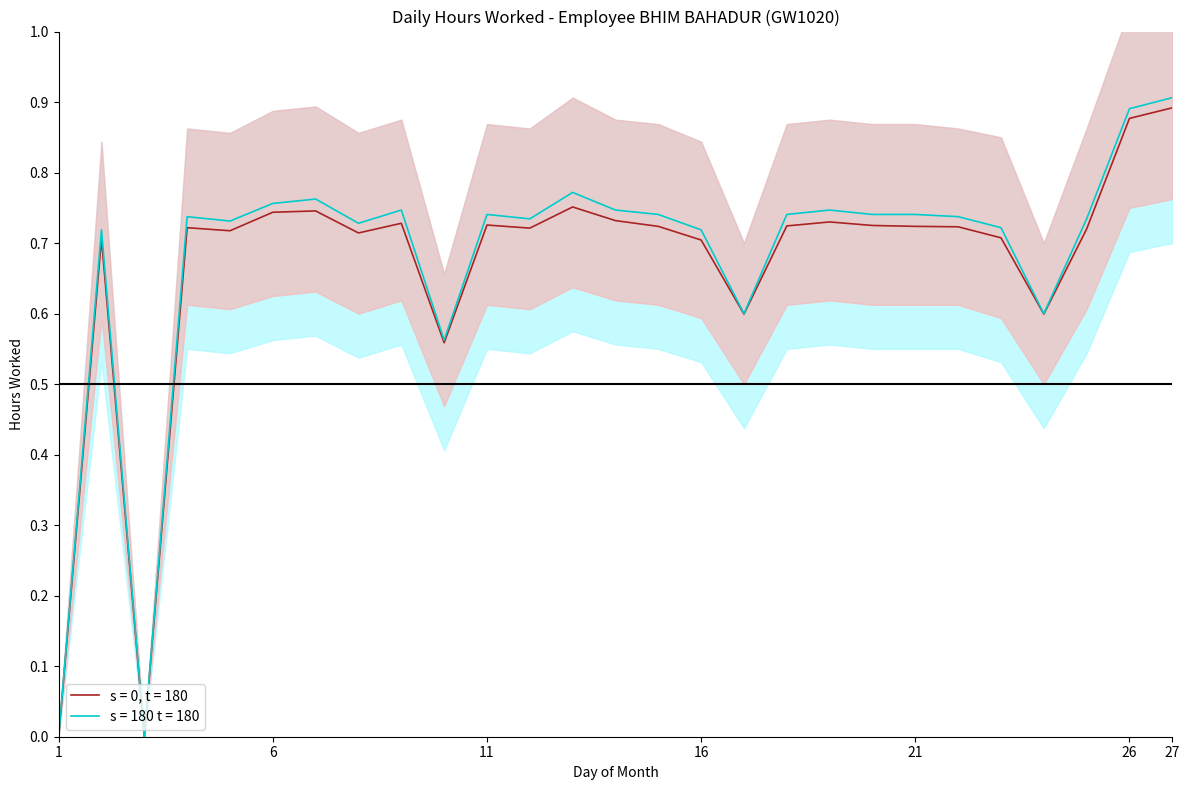

Does the chart have visible grid lines?

No